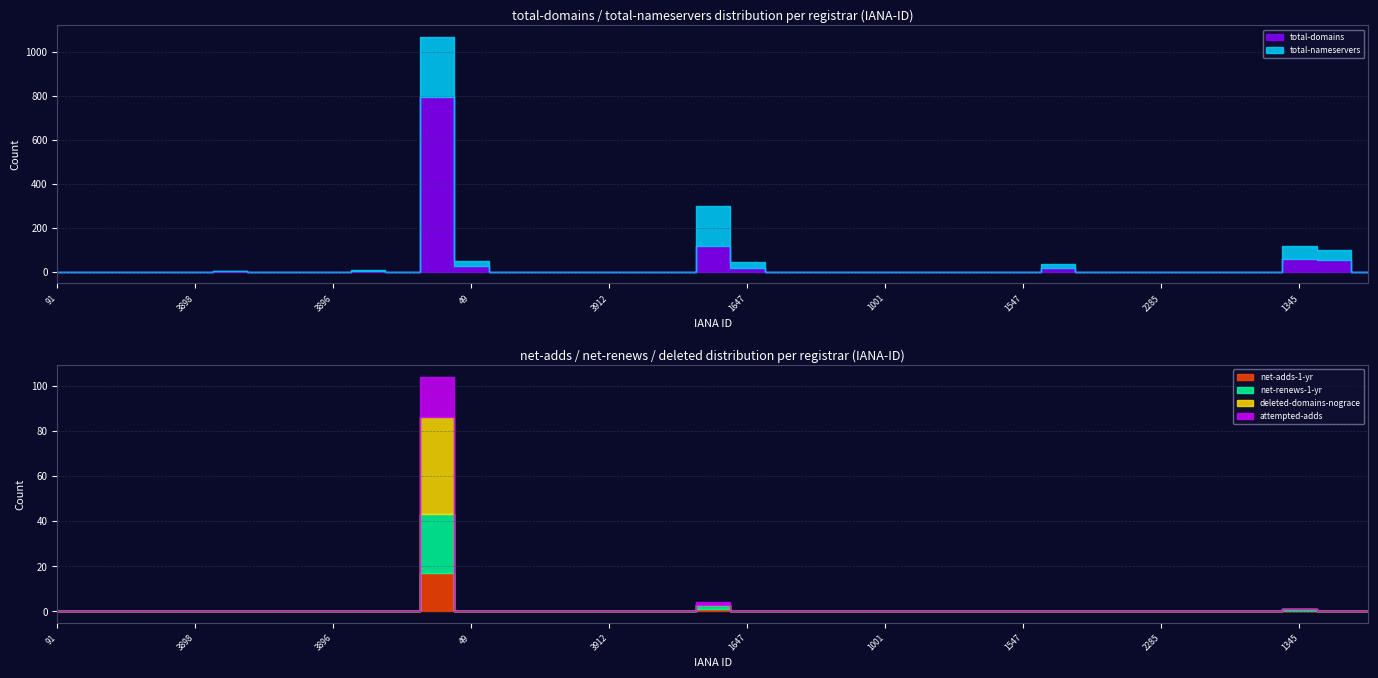

What is the label of the 25th point from the right?

93